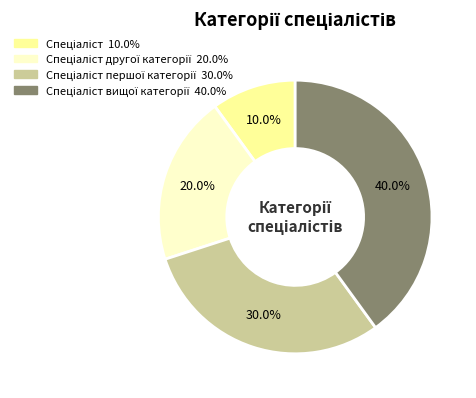

To the nearest percent, what is the difference between the largest and smallest slice percentages?

30%